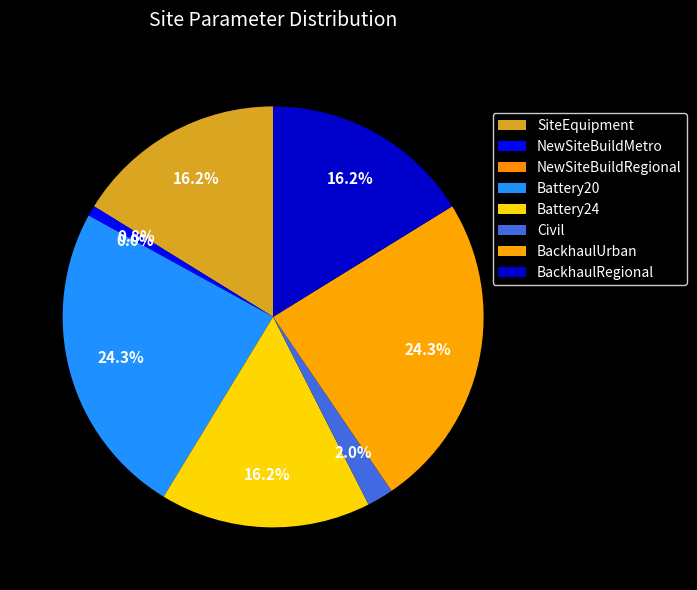

How many slices are in this pie chart?

8